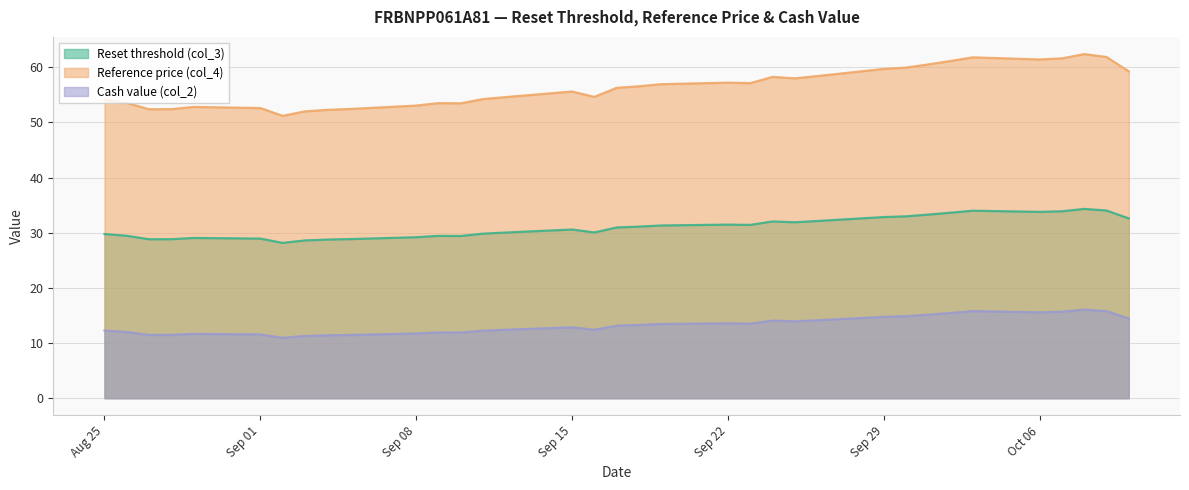

Which series has the largest total across all categories?

Reference price (col_4)